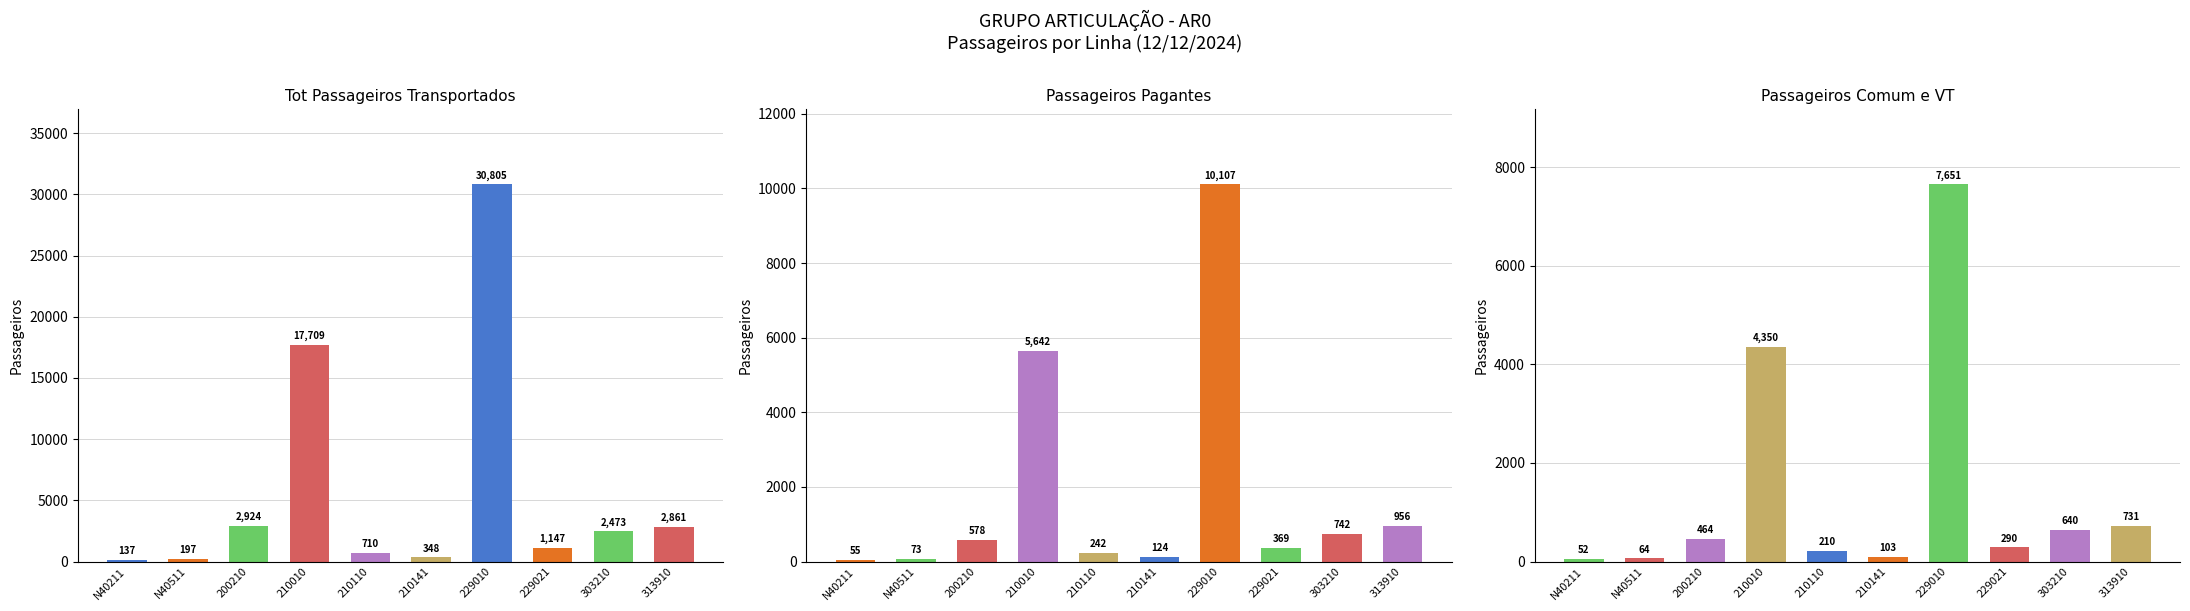

At which label does Passageiros Pagantes first exceed 578?

210010